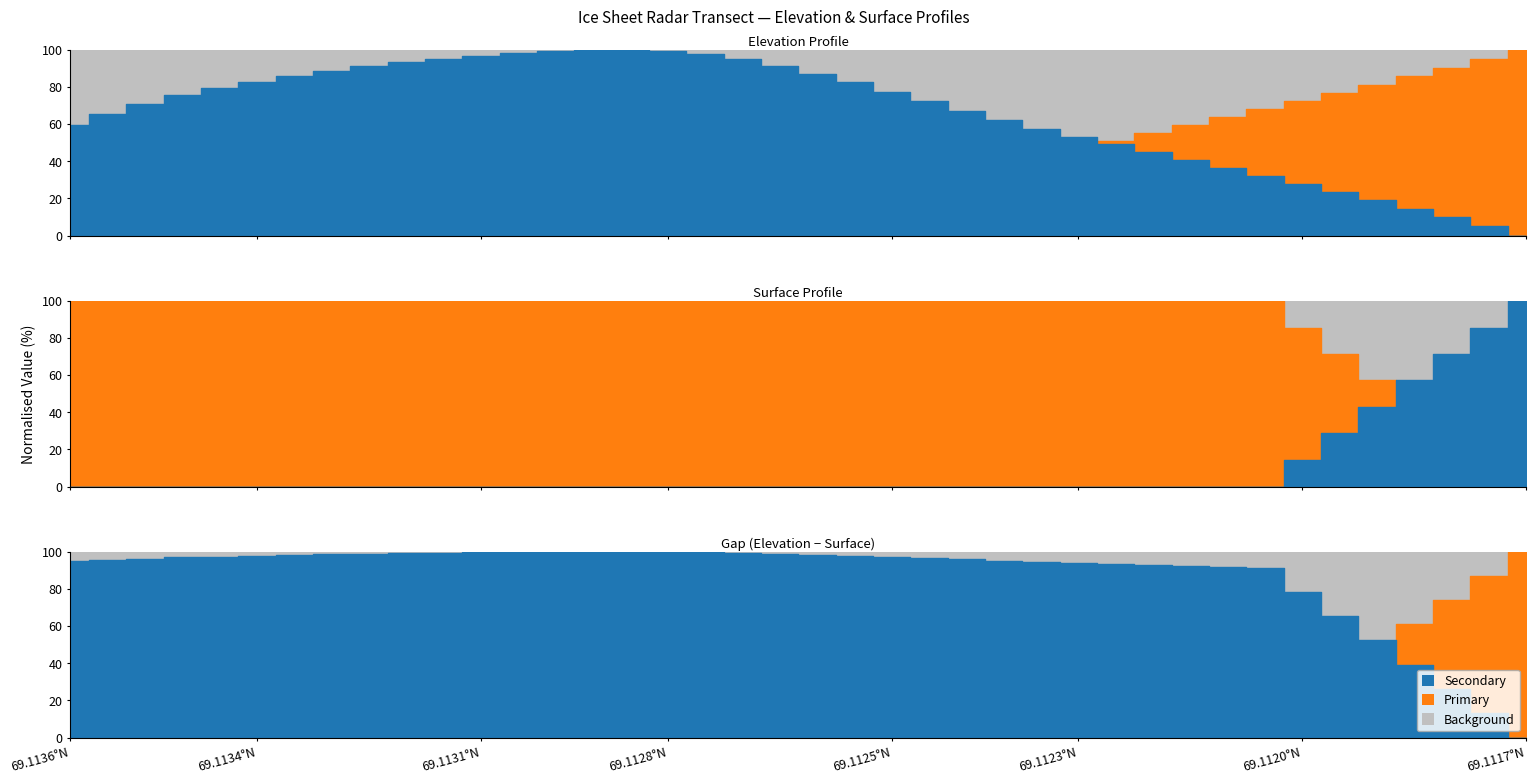

Which series changed the most between 2 and 35?

SURFACE